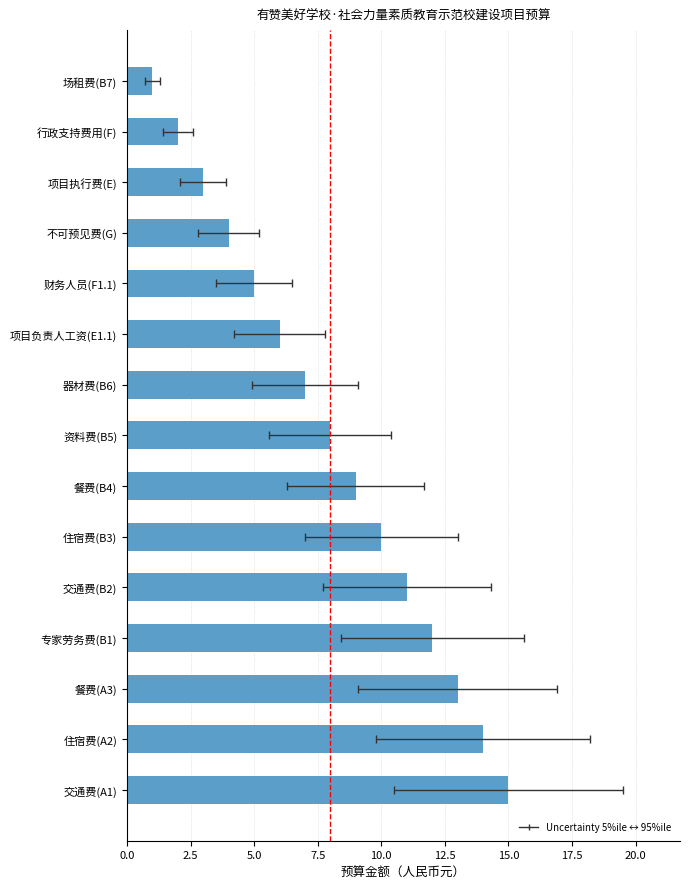

What is the value of the 13th bar from the left?

3